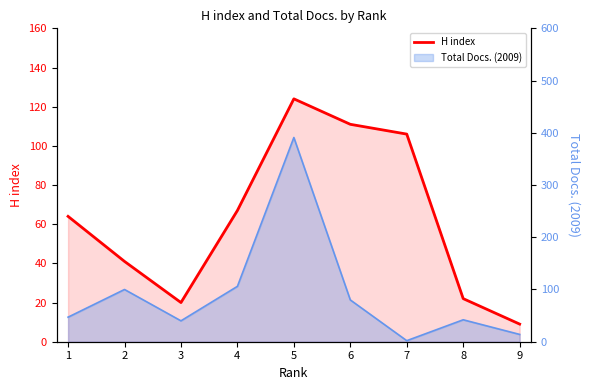

What is the value of the Total Docs. (2009) point at the 5th from the left?

391